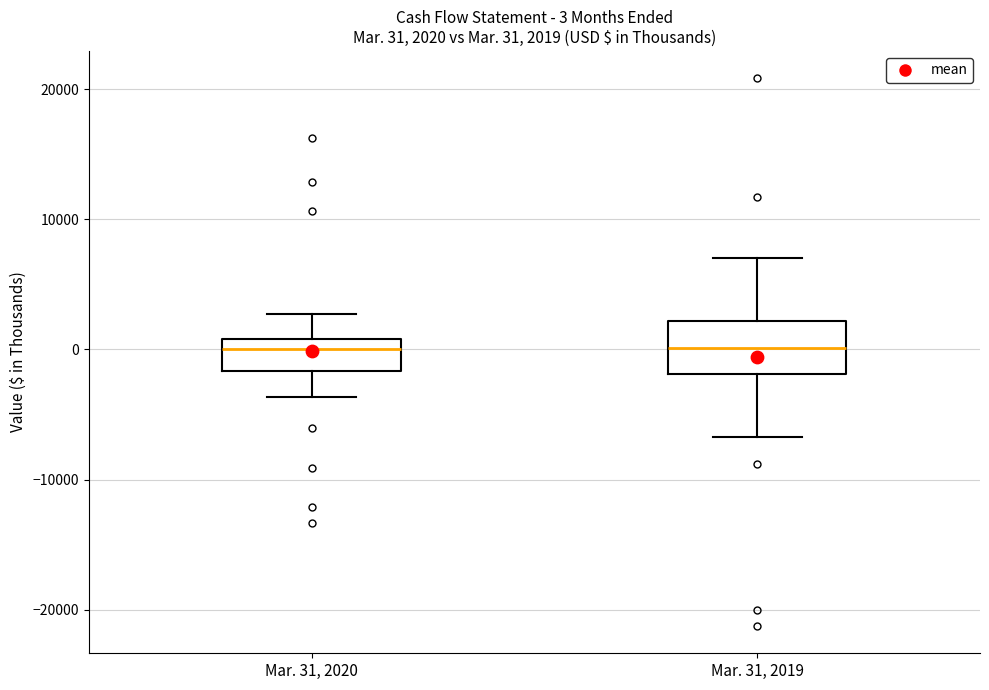

Comparing the boxes themselves (not the whiskers), which one is the tallest?

Mar. 31, 2019